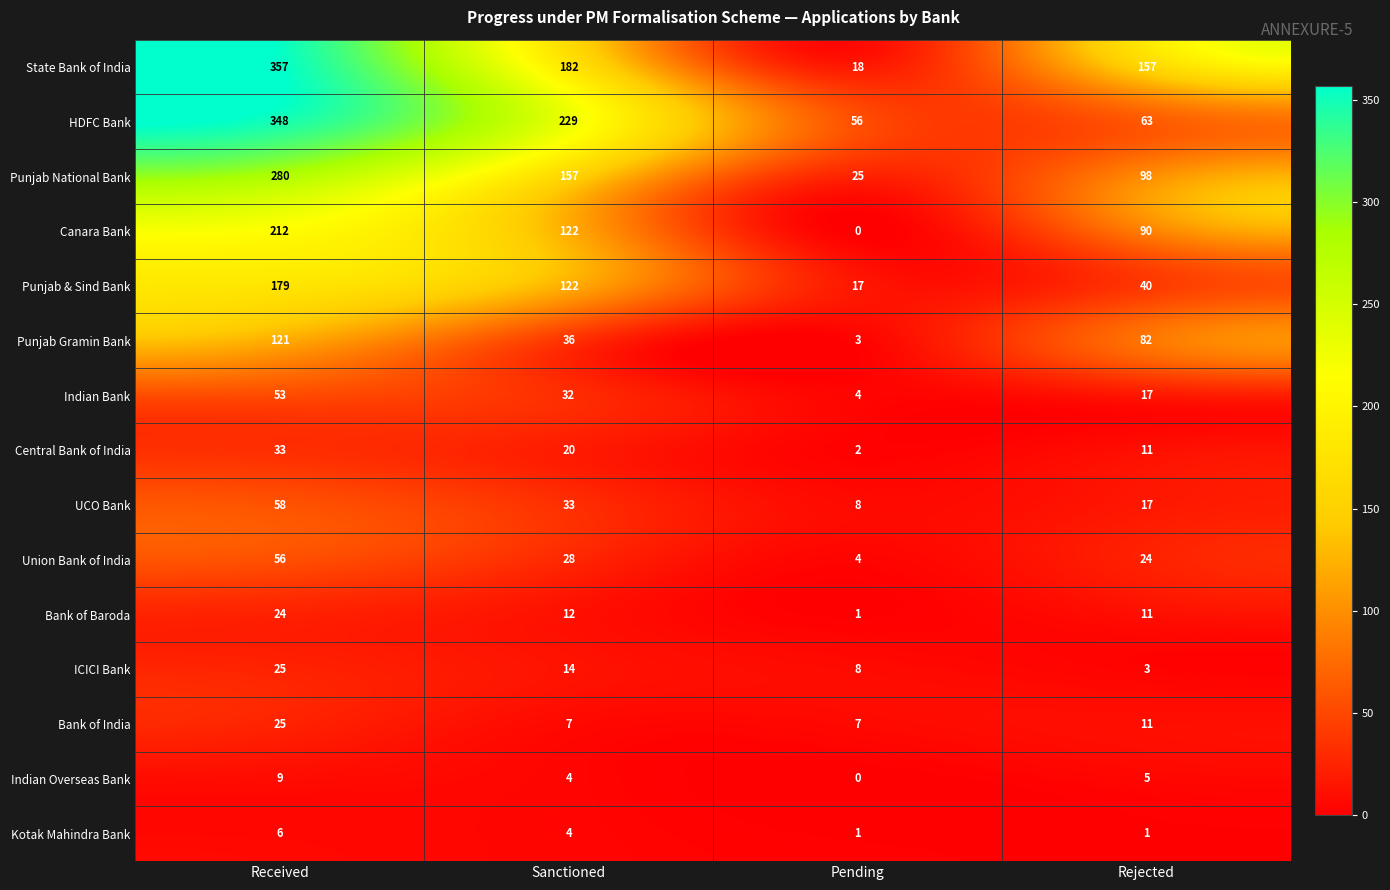

How many values in the ICICI Bank series are below 14?

2